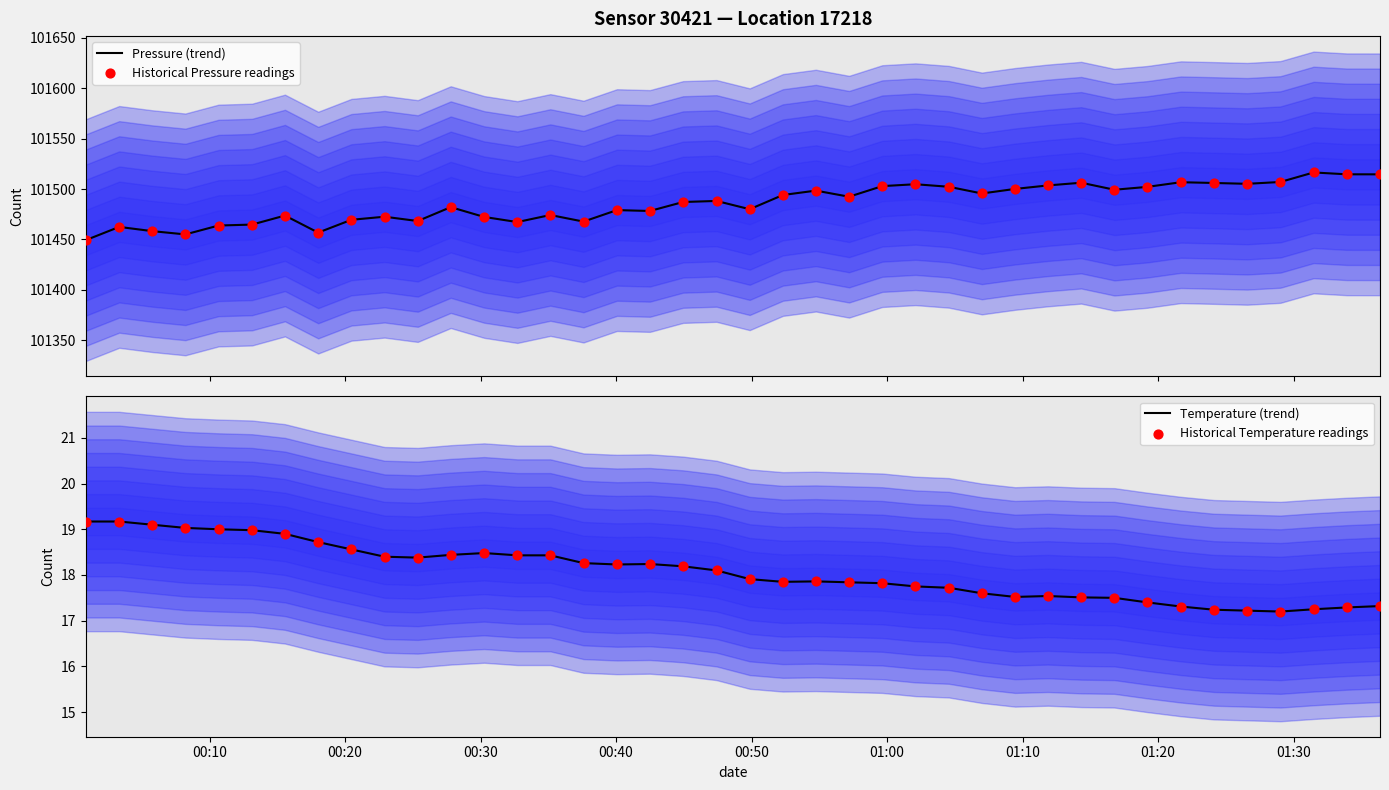

What are all the series names shown in the legend?

Pressure (trend), Historical Pressure readings, Temperature (trend), Historical Temperature readings